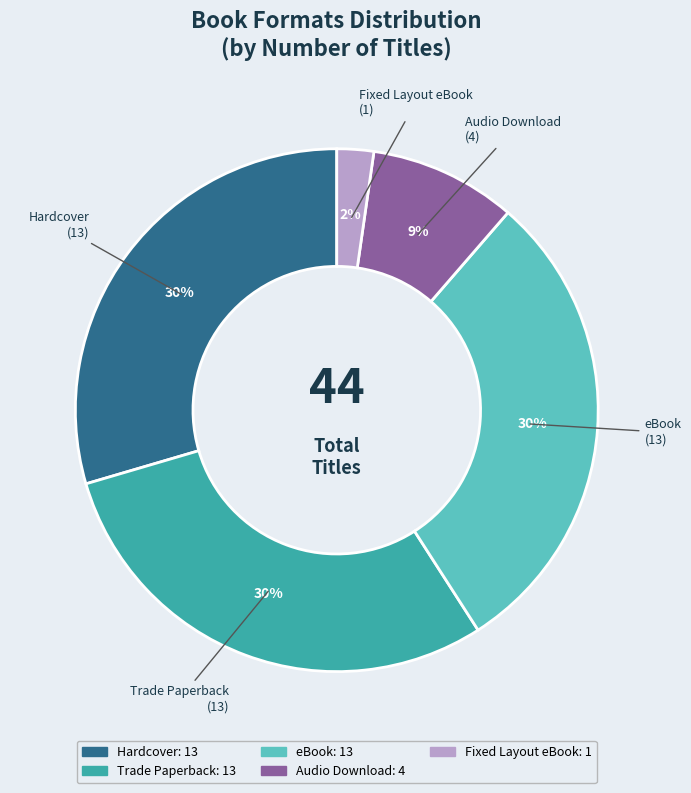

Is the sum of eBook and Audio Download greater than half?

No